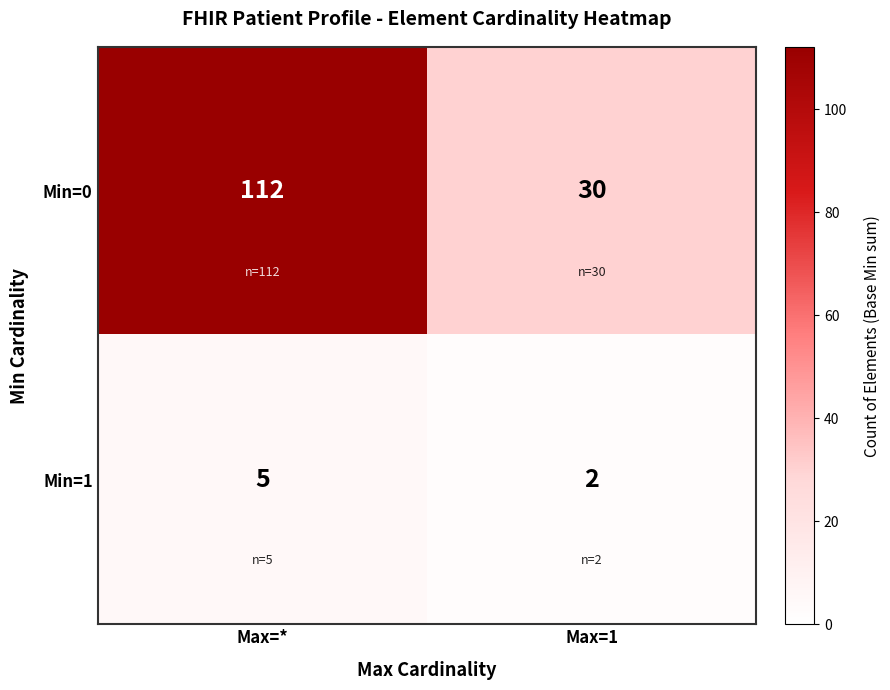

How many data points does each series have?

2